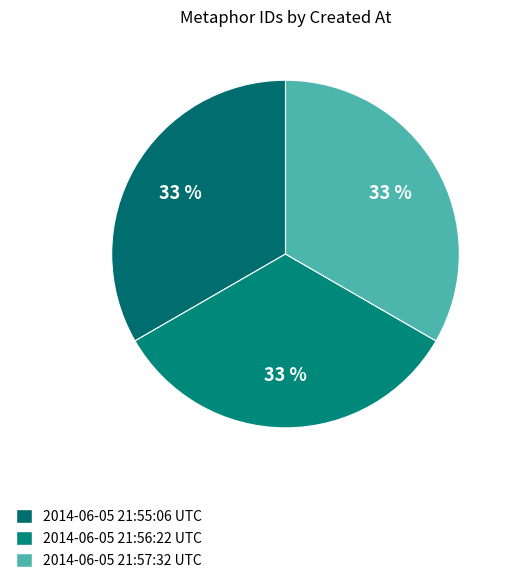

Is there any slice that represents more than half of the pie?

No